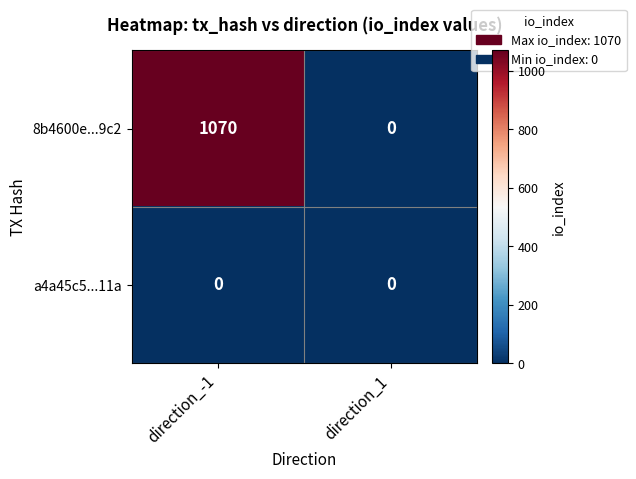

Reading right to left, extract all data points from this chart.

8b4600e...9c2: direction_1=0	direction_-1=1070
a4a45c5...11a: direction_1=0	direction_-1=0